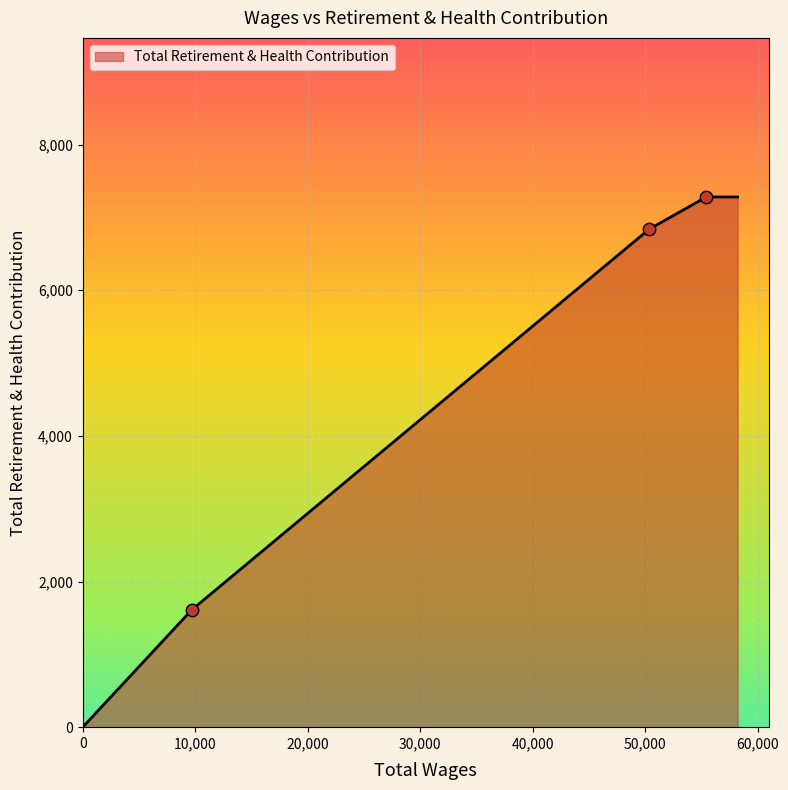

What is the greatest value displayed?

7281